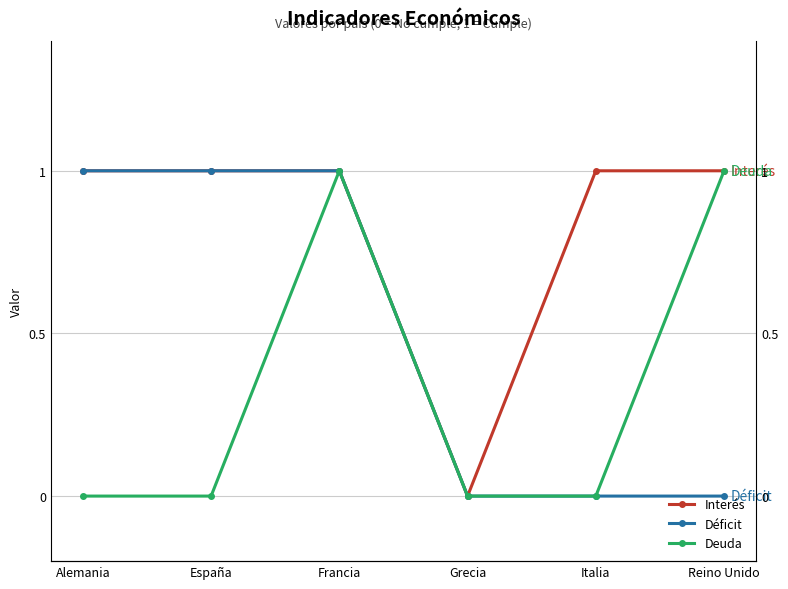

Which series has the widest spread of values?

Interés